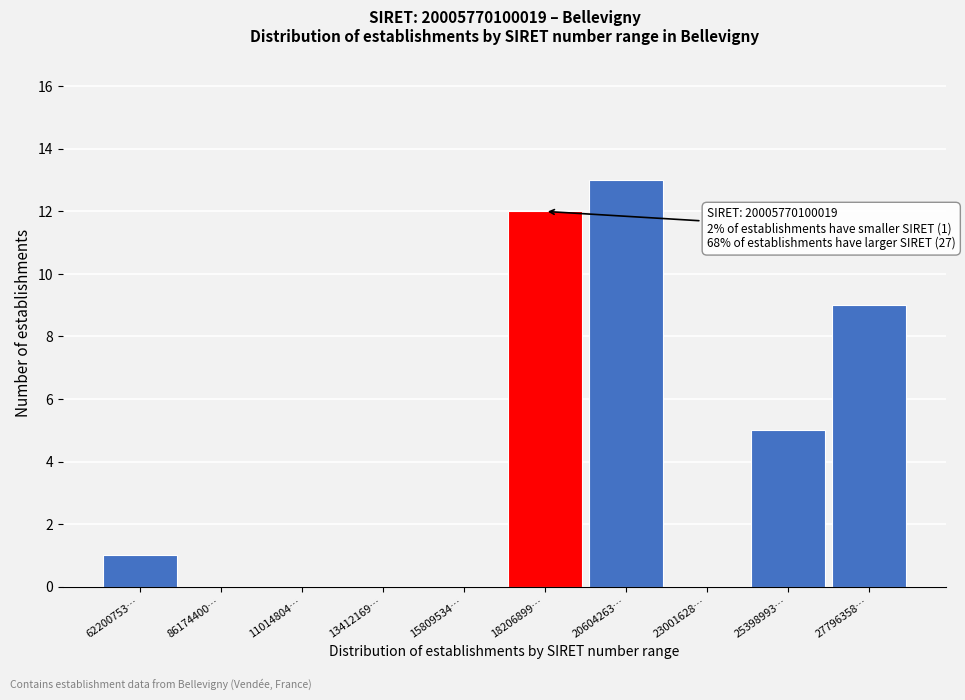

Reading left to right, extract all data points from this chart.

62200753…=1	86174400…=0	11014804…=0	13412169…=0	15809534…=0	18206899…=12	20604263…=13	23001628…=0	25398993…=5	27796358…=9